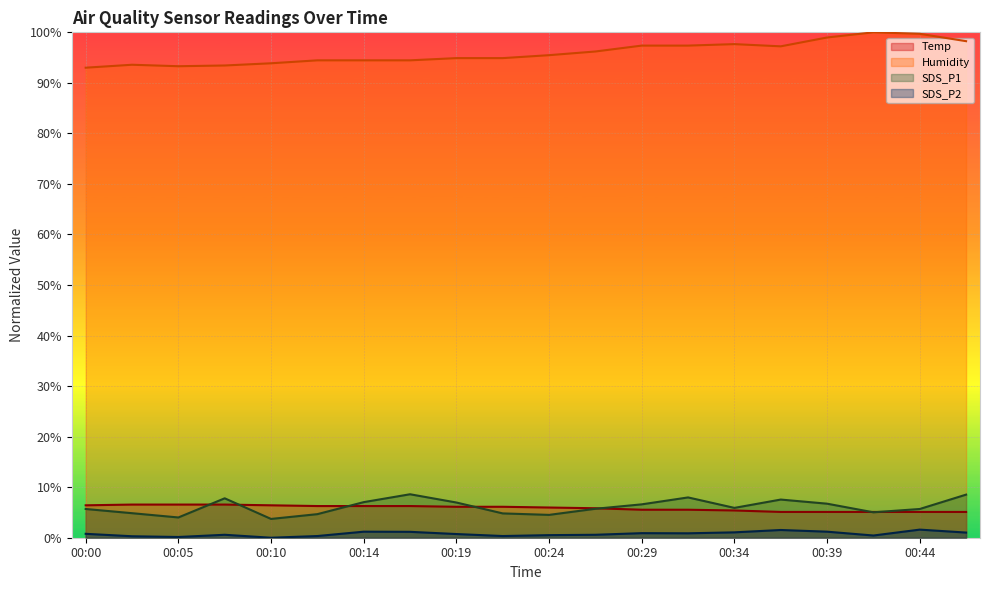

At which category does SDS_P1 reach its first local peak?

00:07